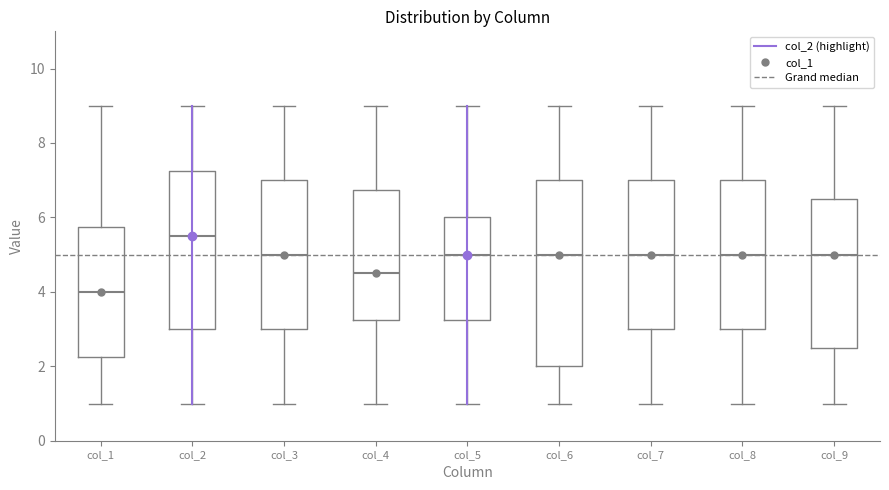

Reading left to right, read every box against the y-axis: the position of its median line, the range the box covers, and the ends of its whiskers. The values are not printed on the chart, so give them approximately, as read against the axis.

col_1: median 4.0, box 2.2 to 5.8, whiskers 1.0 to 9.0
col_2: median 5.6, box 3.0 to 7.2, whiskers 1.0 to 9.0
col_3: median 5.0, box 3.0 to 7.0, whiskers 1.0 to 9.0
col_4: median 4.6, box 3.2 to 6.8, whiskers 1.0 to 9.0
col_5: median 5.0, box 3.2 to 6.0, whiskers 1.0 to 9.0
col_6: median 5.0, box 2.0 to 7.0, whiskers 1.0 to 9.0
col_7: median 5.0, box 3.0 to 7.0, whiskers 1.0 to 9.0
col_8: median 5.0, box 3.0 to 7.0, whiskers 1.0 to 9.0
col_9: median 5.0, box 2.6 to 6.6, whiskers 1.0 to 9.0